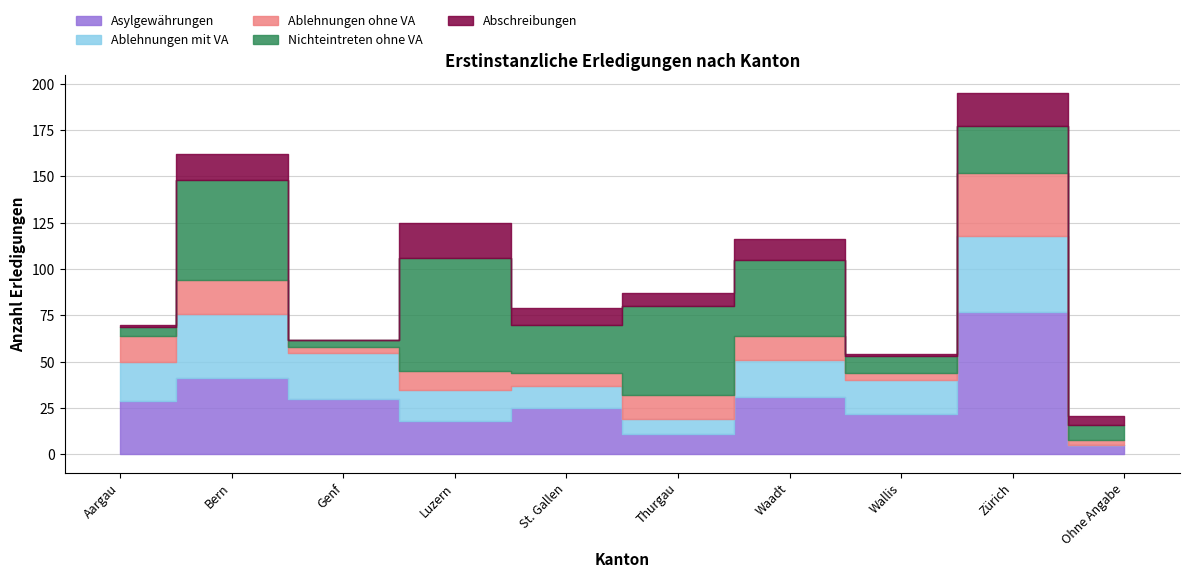

What is the difference between the maximum and minimum values in the Ablehnungen mit VA series?

41